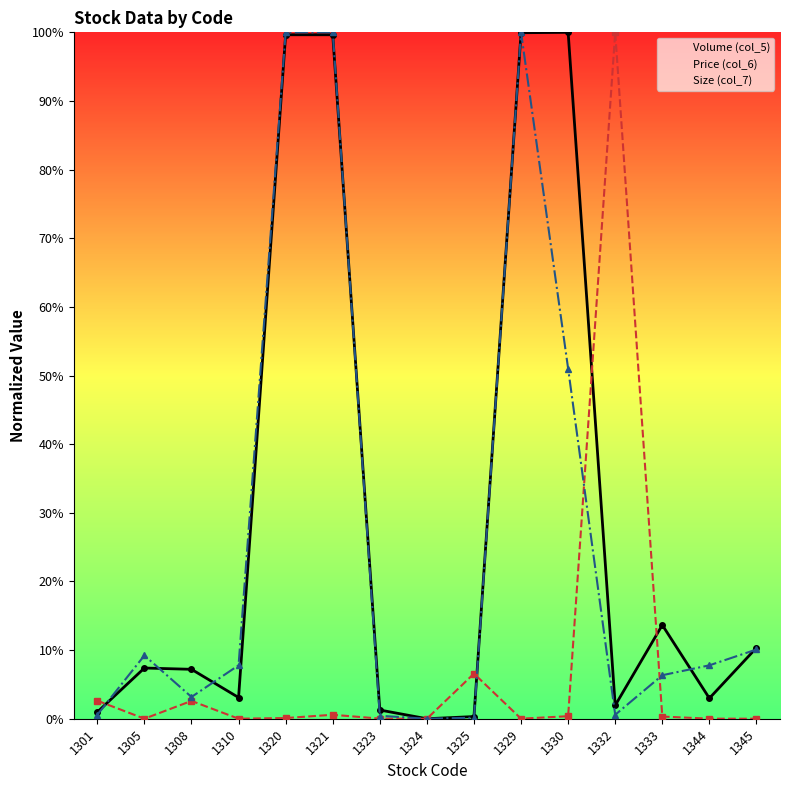

What is the value of the Volume (col_5) point at the 14th from the left?

3.0